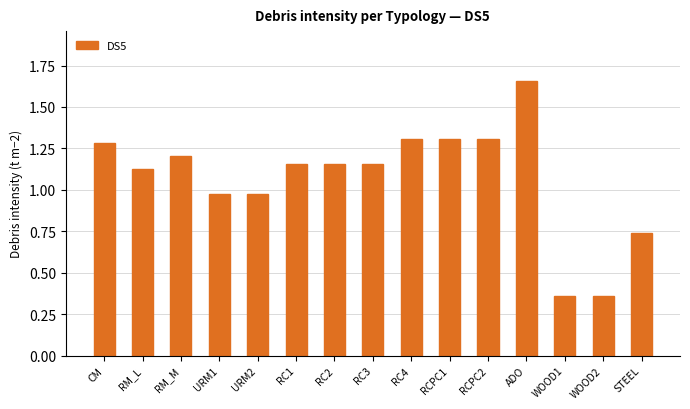

What is the difference between the second highest and second lowest values?

0.9